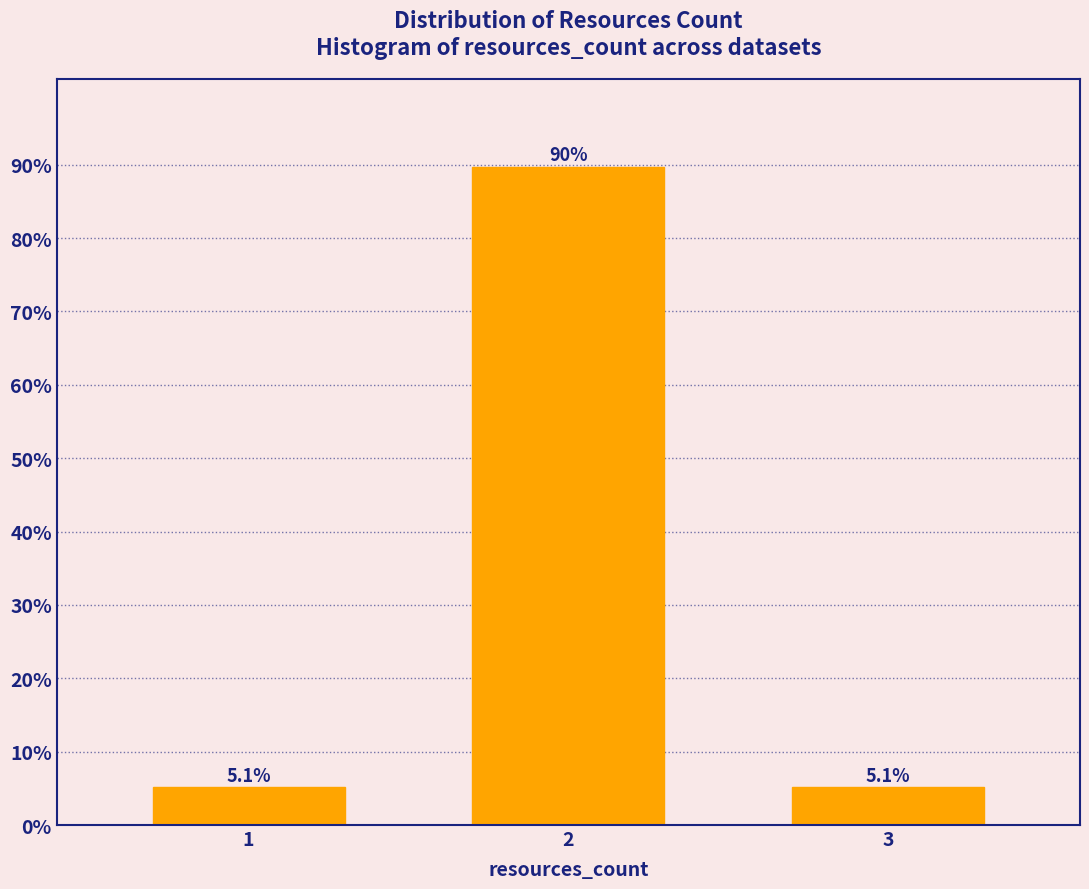

Reading left to right, what are all the values shown in this chart?

5.1	89.7	5.1